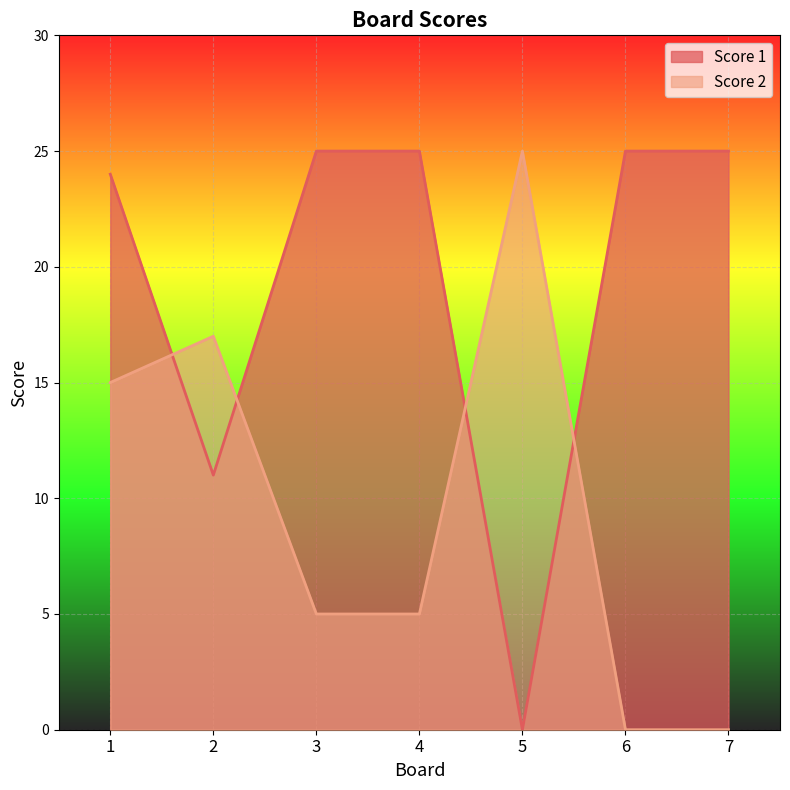

Reading right to left, extract all data points from this chart.

Score 1: 25	25	0	25	25	11	24
Score 2: 0	0	25	5	5	17	15